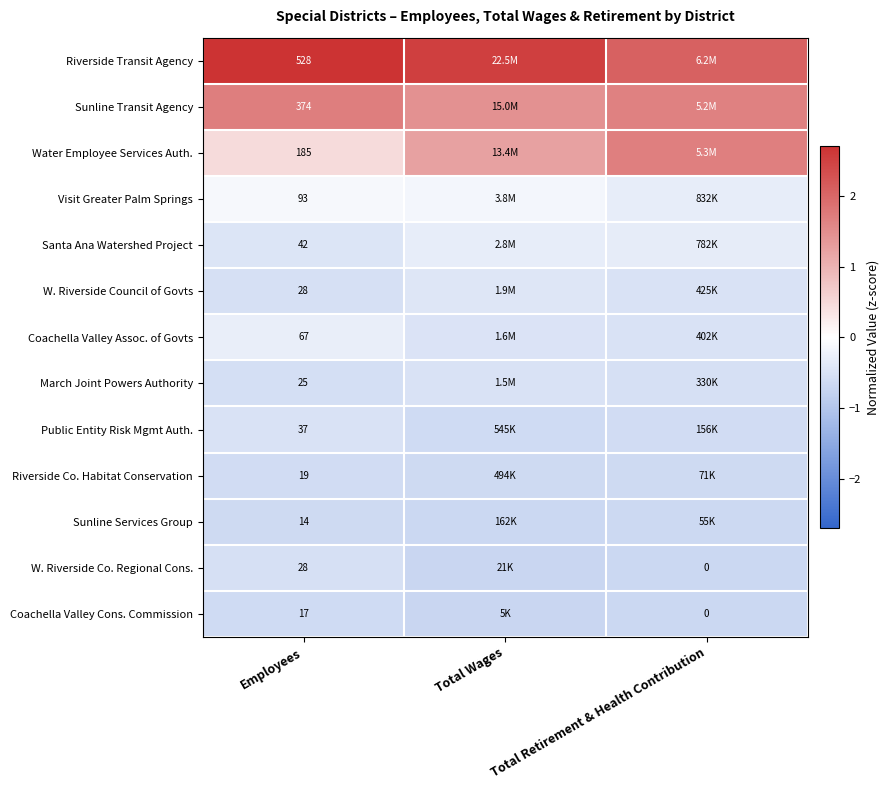

Is the value of Coachella Valley Cons. Commission at Employees greater than the value of W. Riverside Co. Regional Cons. at Employees?

No